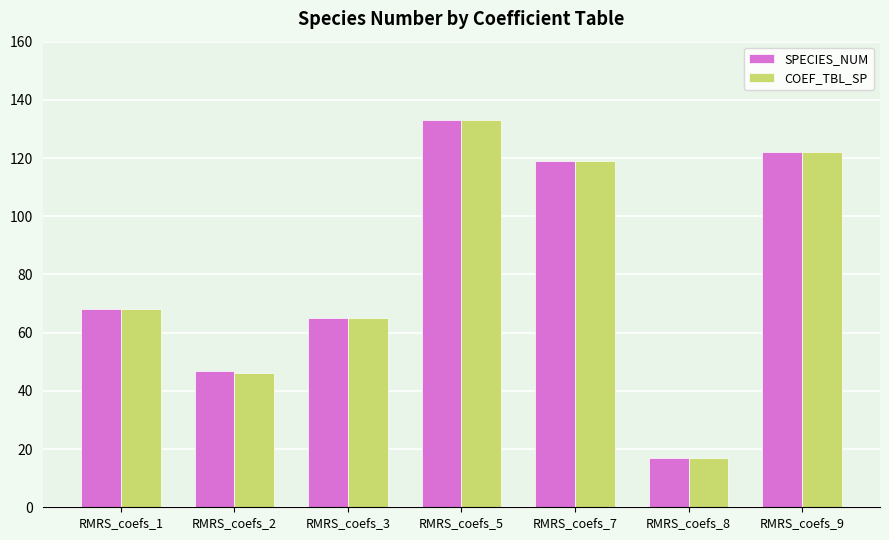

Reading left to right, what are all the values shown in this chart?

SPECIES_NUM: 68	47	65	133	119	17	122
COEF_TBL_SP: 68	46	65	133	119	17	122